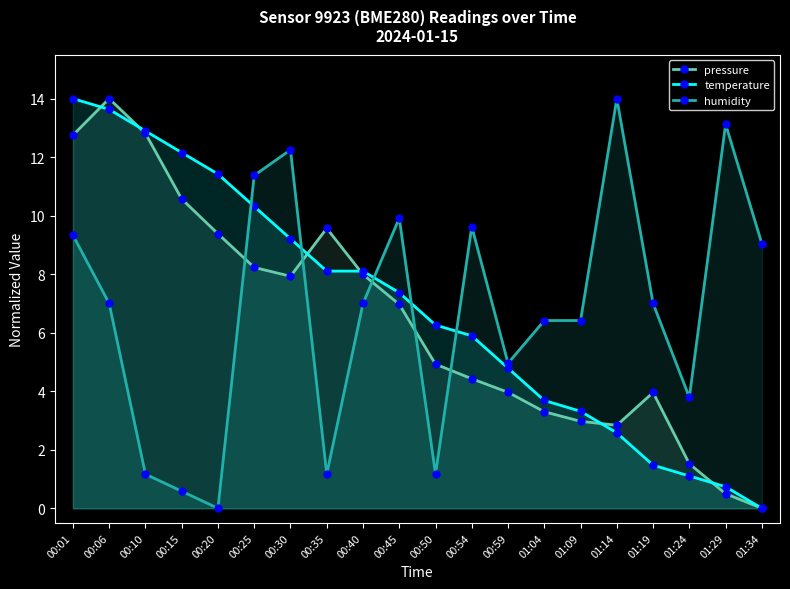

What is the label of the 17th point from the left?

01:19